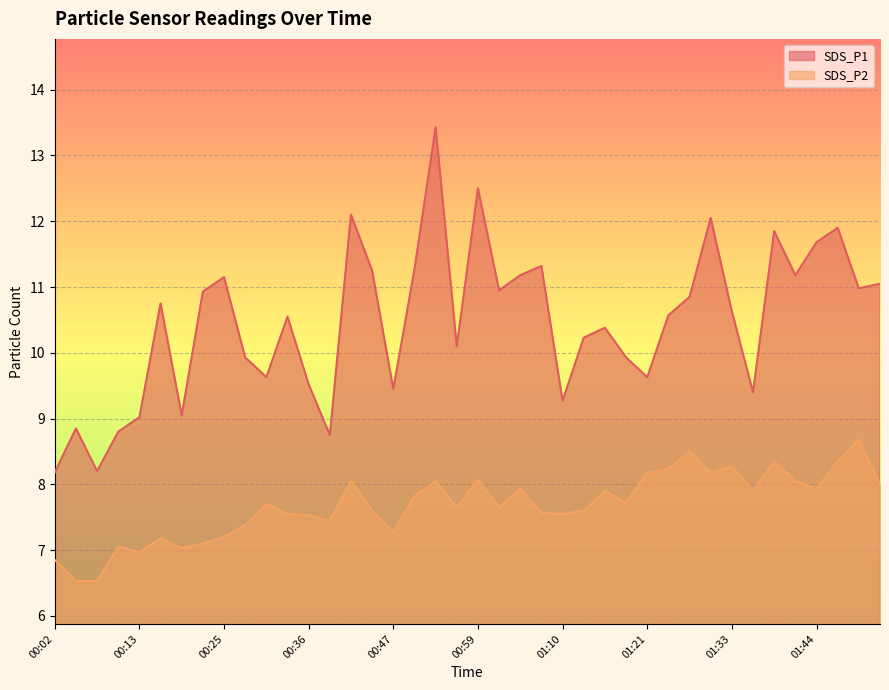

True or false: SDS_P2 and SDS_P1 intersect in this chart.

False